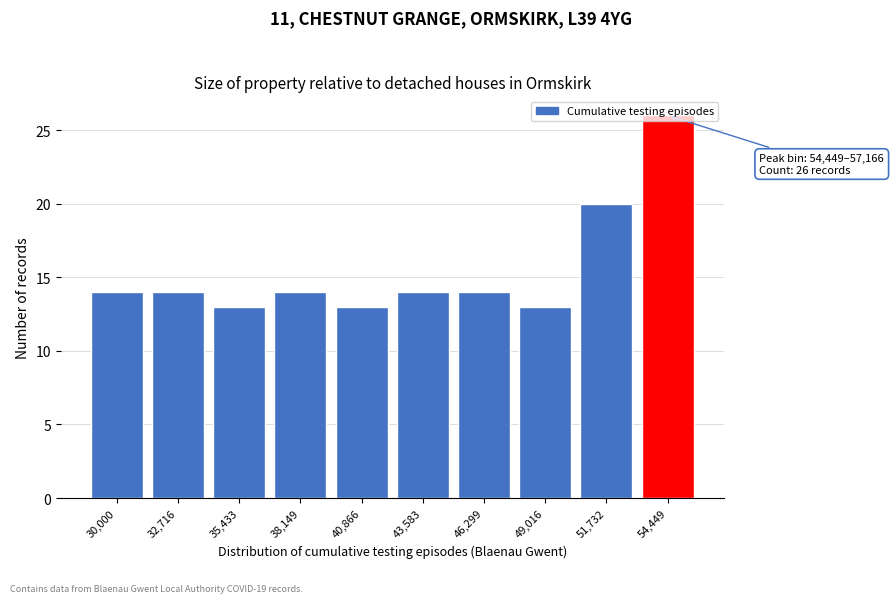

What is the value of the 6th bar from the left?

14